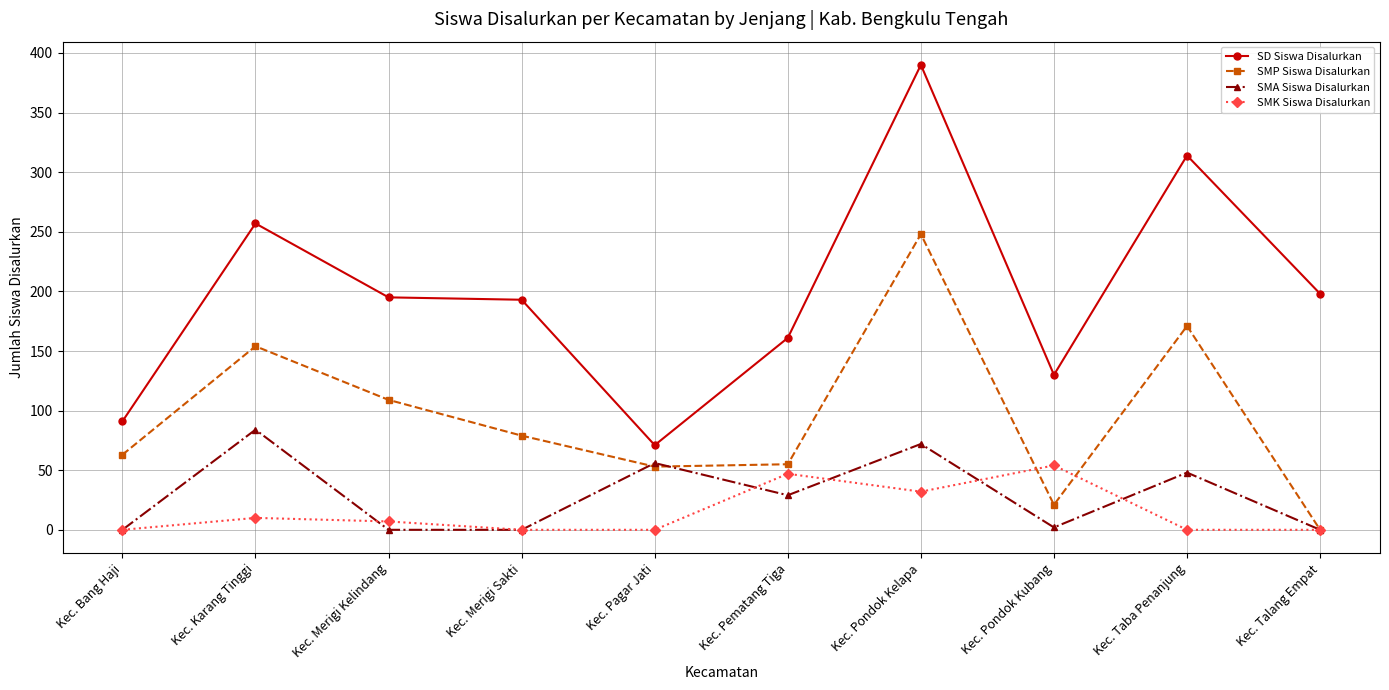

What is the label of the 10th point from the right?

Kec. Bang Haji